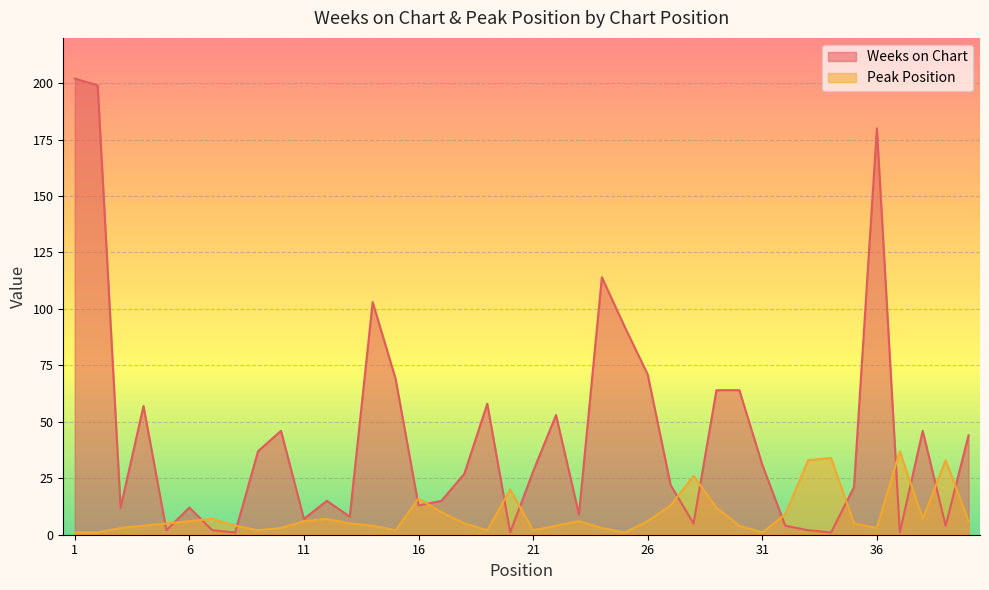

What is the average value of the Peak Position series?

9